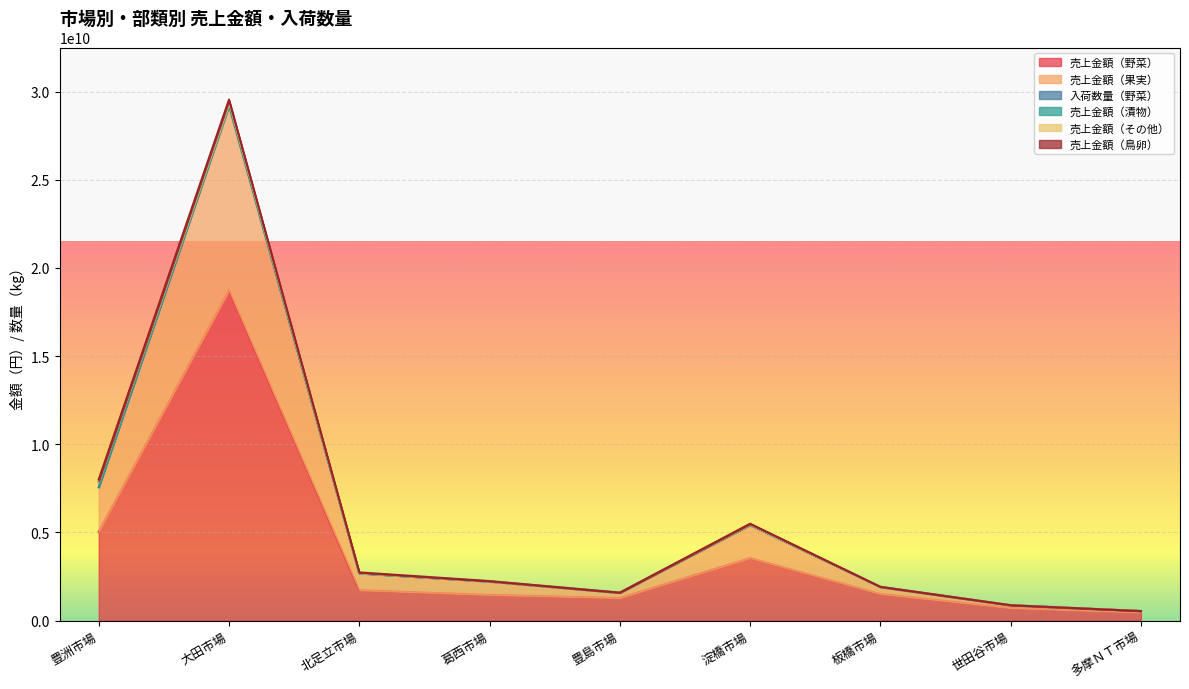

What is the value of the 売上金額（野菜） point at the 9th from the left?

458526274